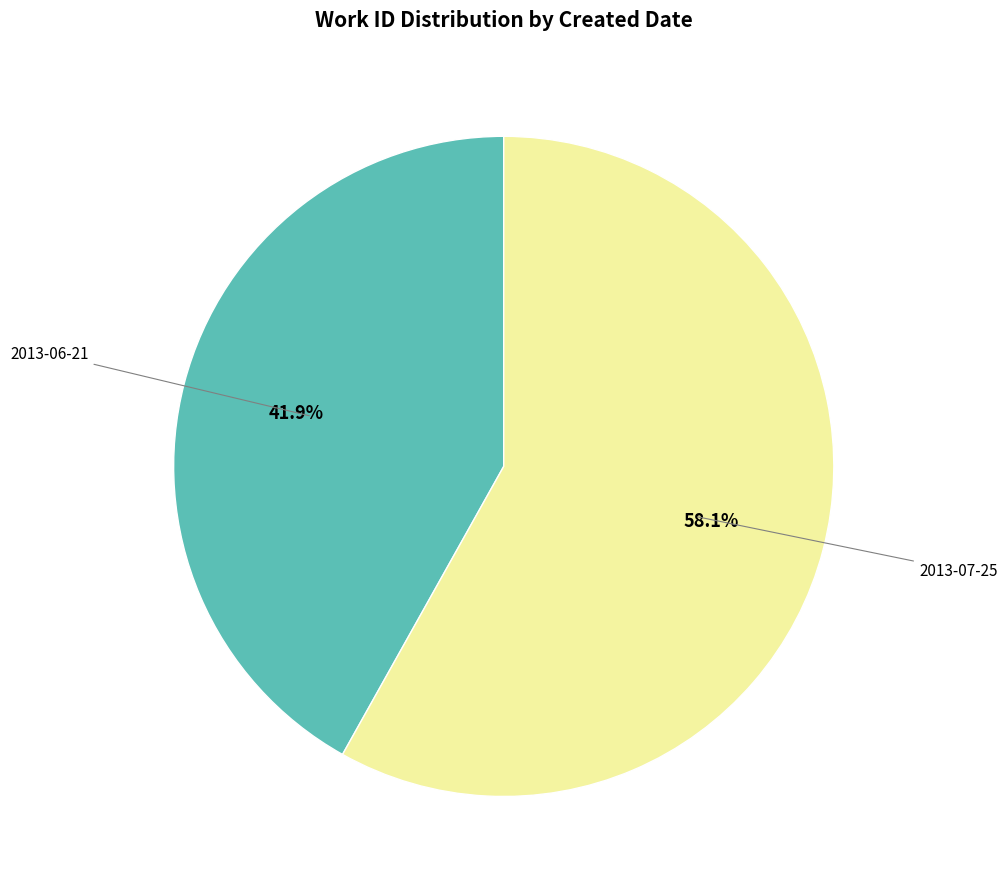

How many slices are in this pie chart?

2